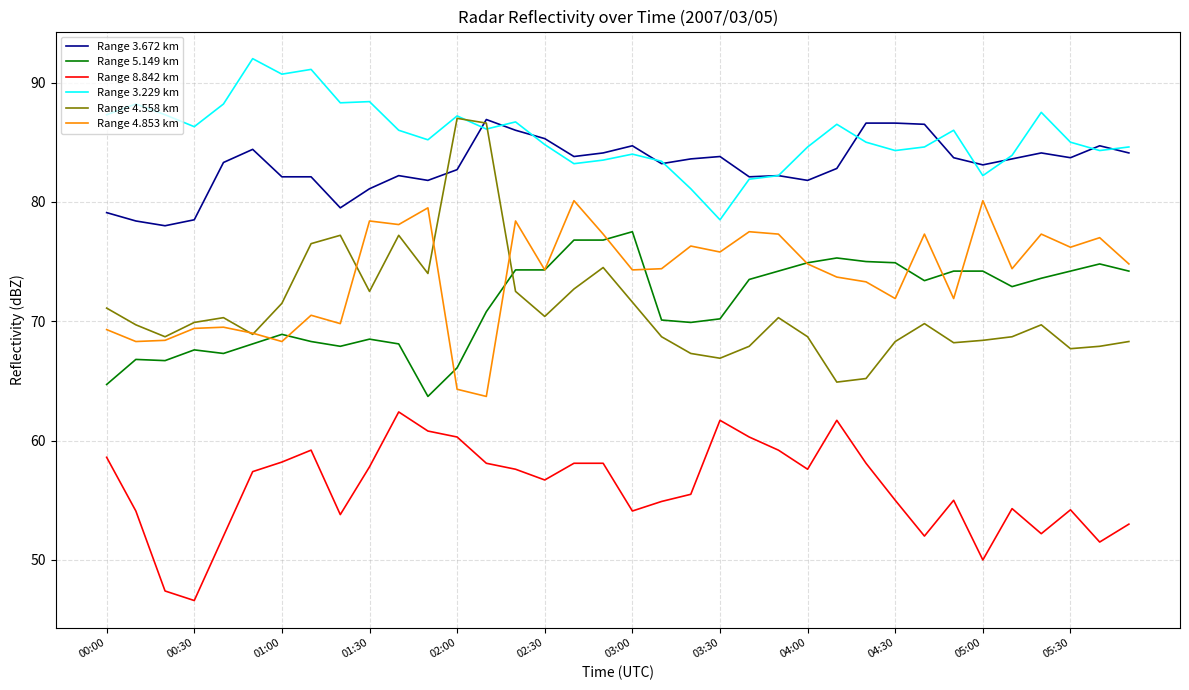

How many lines are shown in the chart?

6